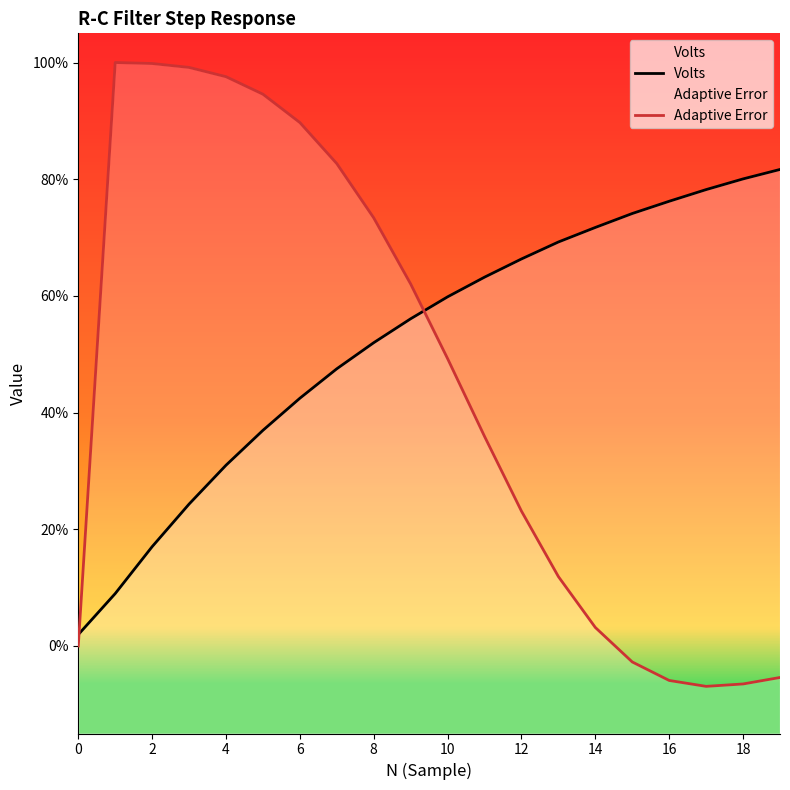

True or false: Adaptive Error and Volts cross at least once.

True